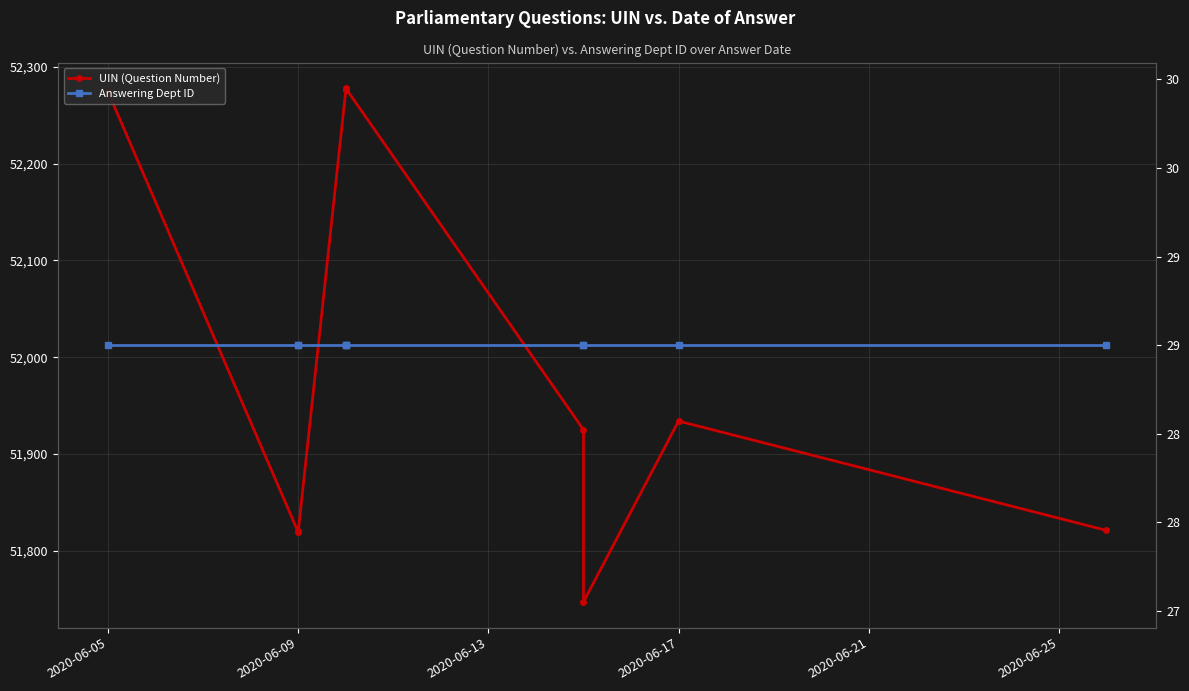

What is the greatest value displayed?

52278